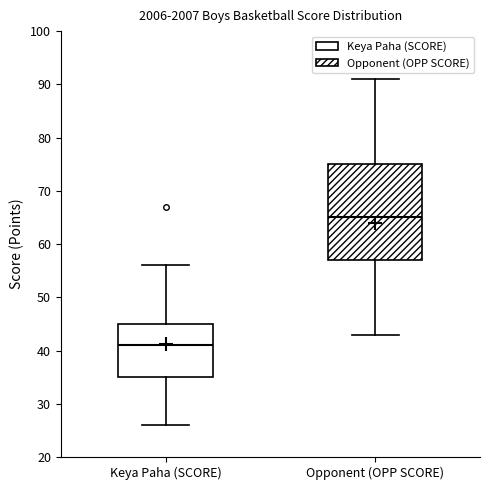

Reading left to right, transcribe this box plot: for each box, give where its median line is, the range the box spans, and where its two whiskers end, as read against the y-axis. The values are not printed on the chart, so give them approximately, as read against the axis.

Keya Paha (SCORE): median 41, box 35 to 45, whiskers 26 to 56
Opponent (OPP SCORE): median 65, box 57 to 75, whiskers 43 to 91